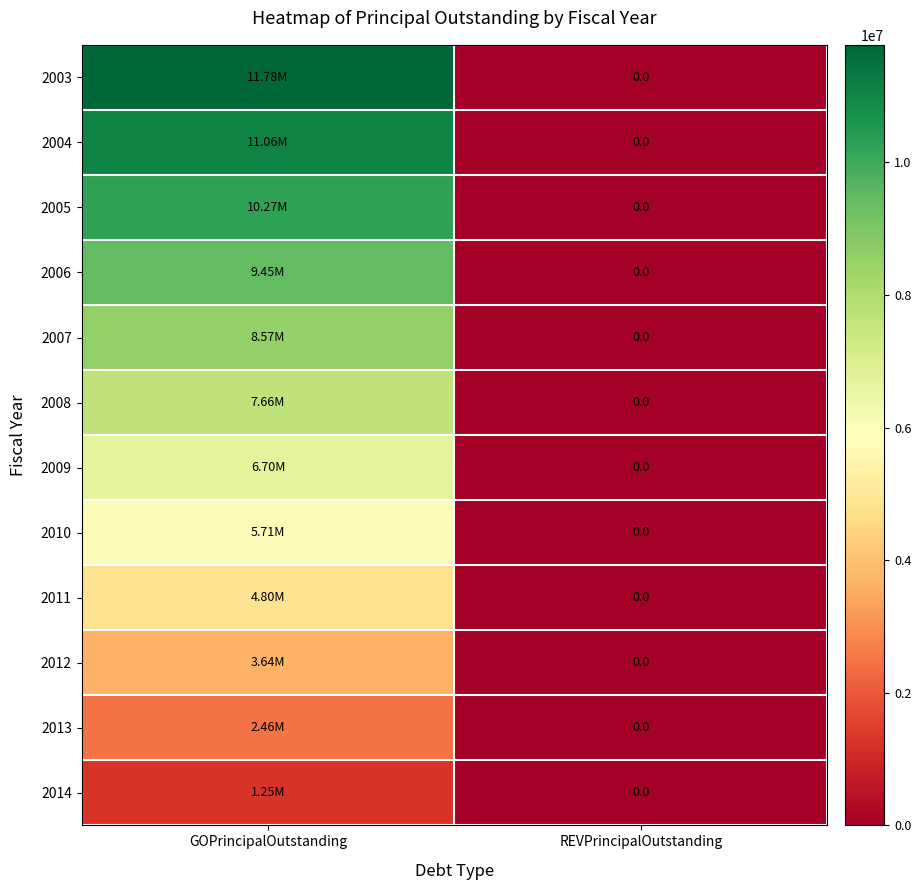

At how many categories does at least one series exceed 6793626?

1